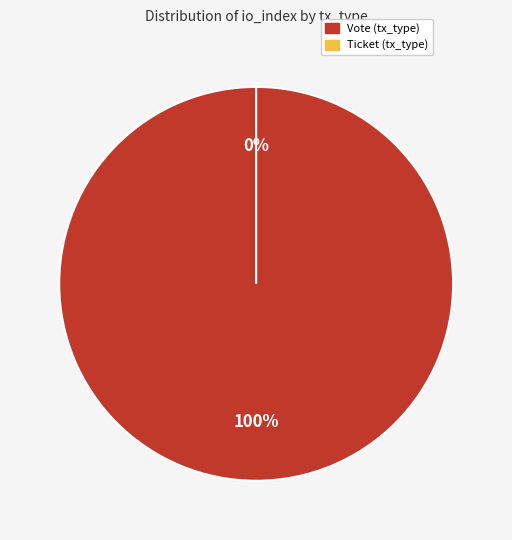

To the nearest percent, what is the difference between the largest and smallest slice percentages?

100%